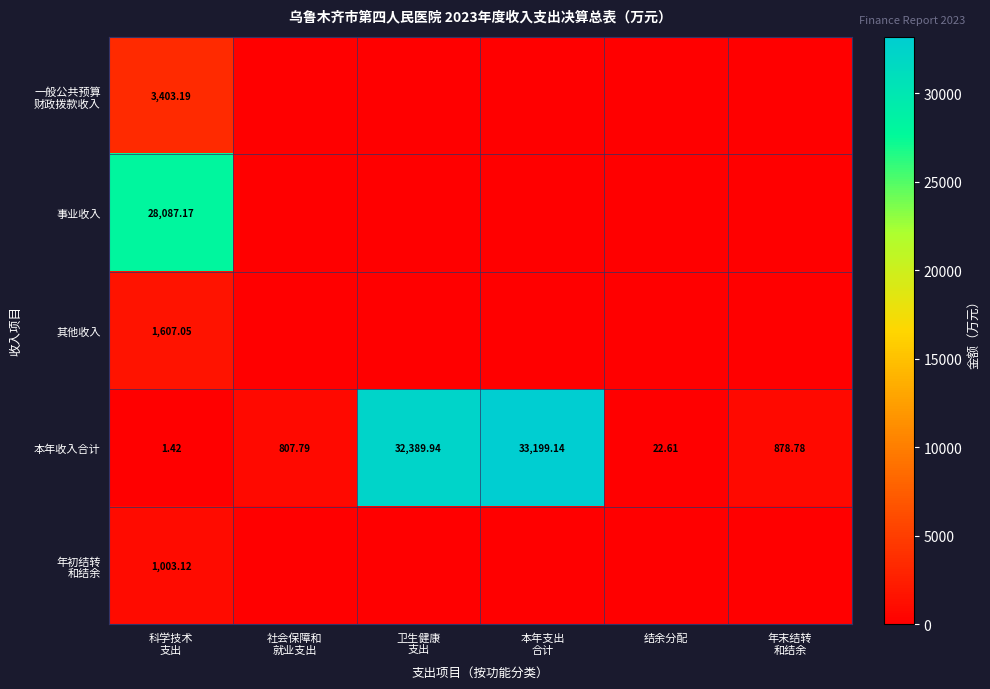

Rank the series by their maximum value, from highest to lowest.

本年收入合计, 事业收入, 一般公共预算 财政拨款收入, 其他收入, 年初结转 和结余